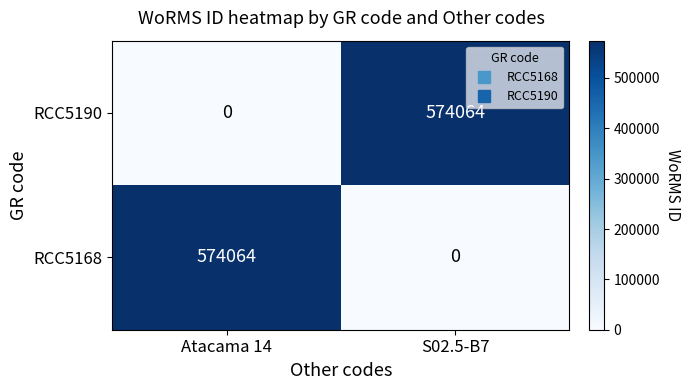

At which label is RCC5190 closest to 287032?

Atacama 14